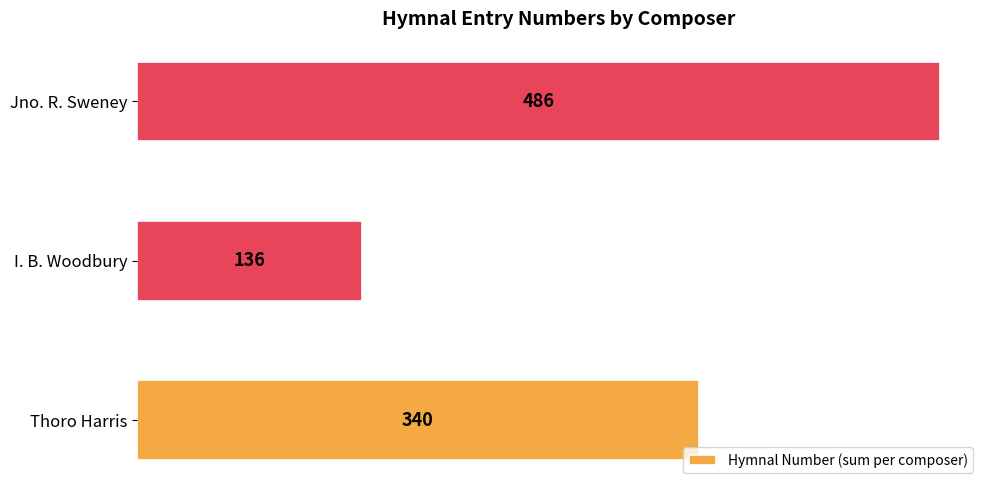

What is the ratio of the value at Thoro Harris to the value at Jno. R. Sweney?

0.7